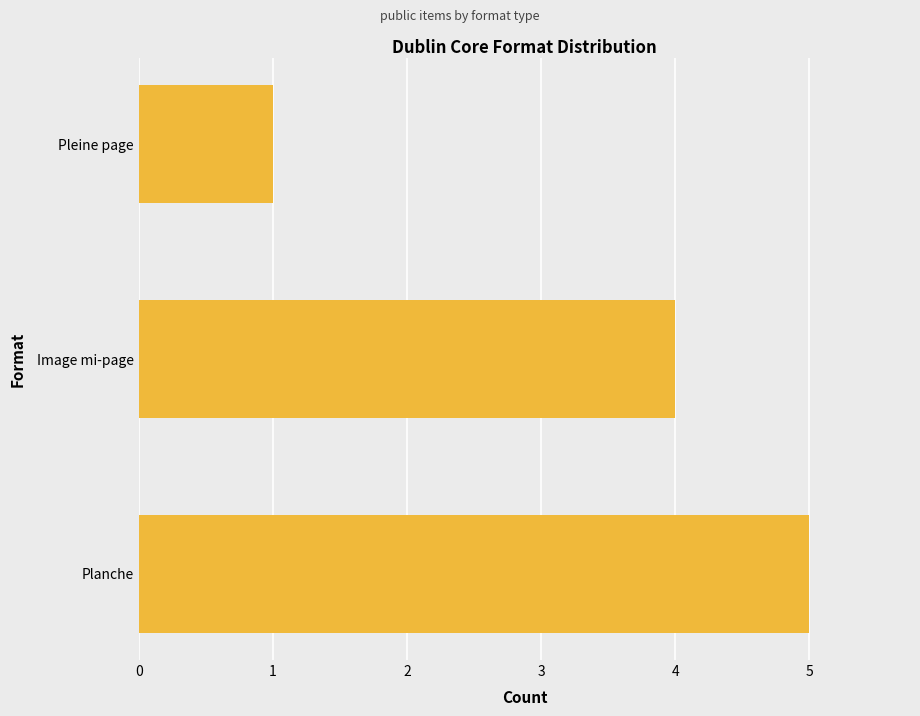

The value at Image mi-page is 2. True or false?

False